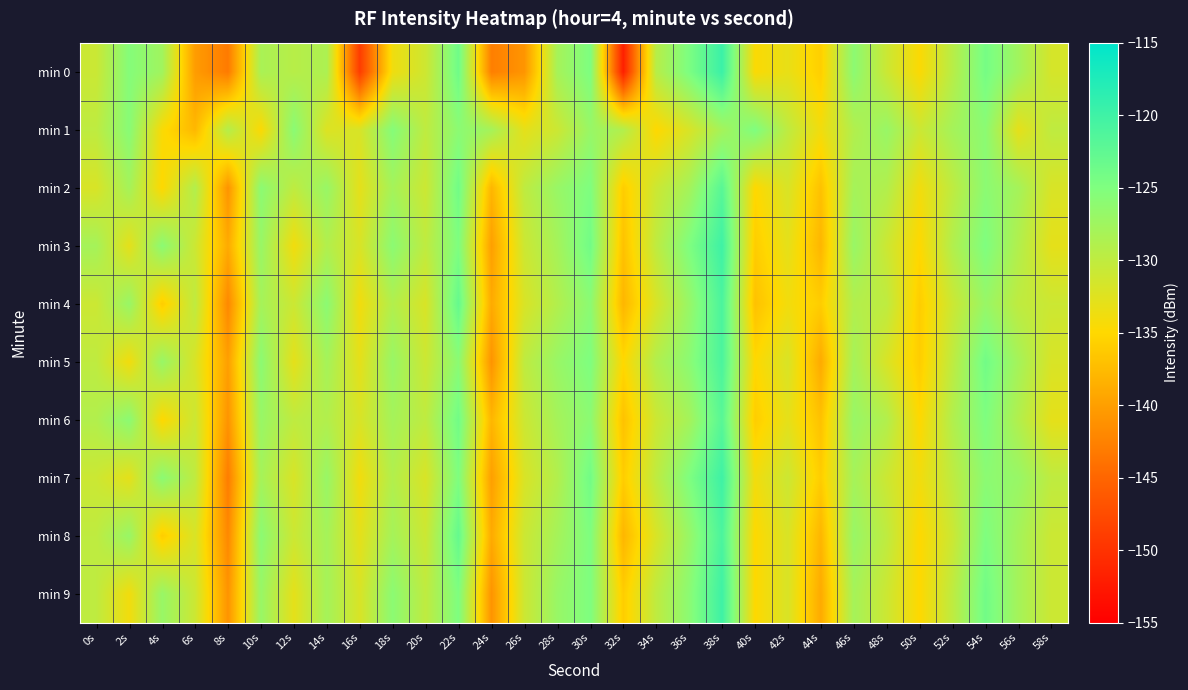

Which label corresponds to the smallest value in the chart?

32s